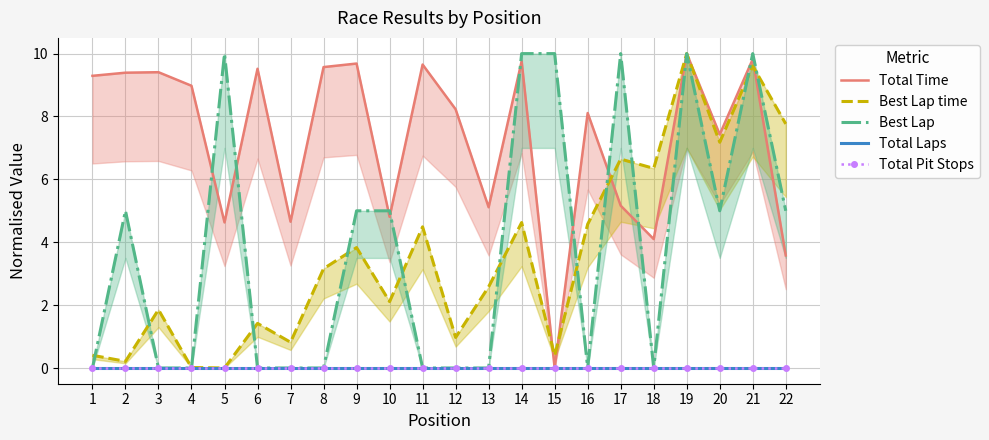

How many interior local valleys does the Best Lap time series have?

8